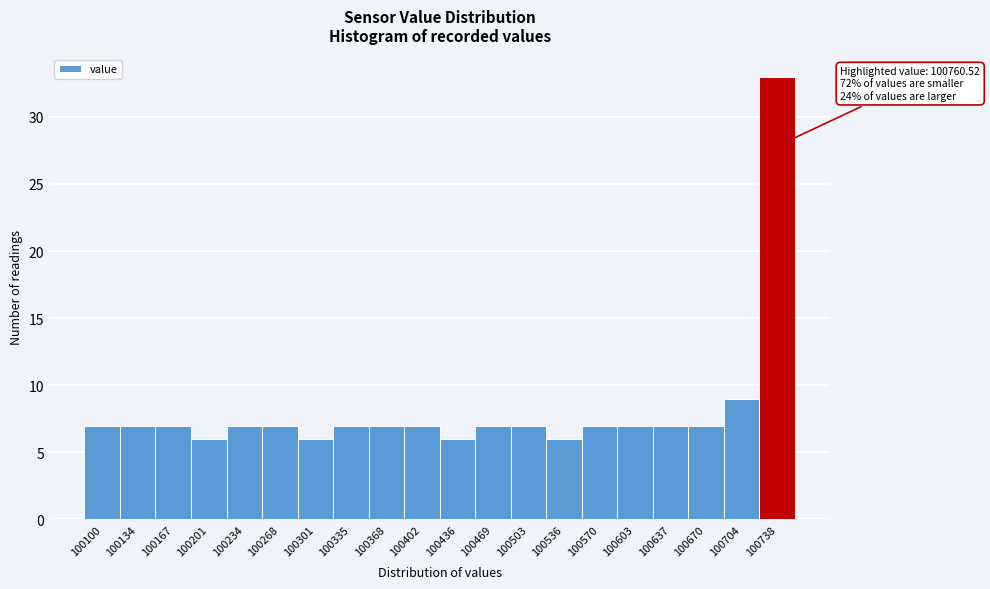

Reading left to right, what are all the values shown in this chart?

7	7	7	6	7	7	6	7	7	7	6	7	7	6	7	7	7	7	9	33